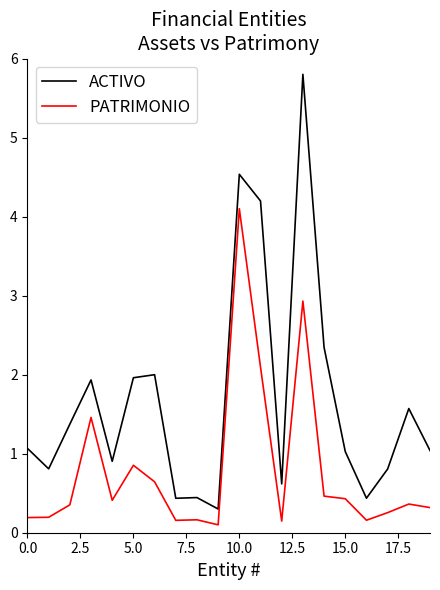

Rank the series by their maximum value, from lowest to highest.

PATRIMONIO, ACTIVO